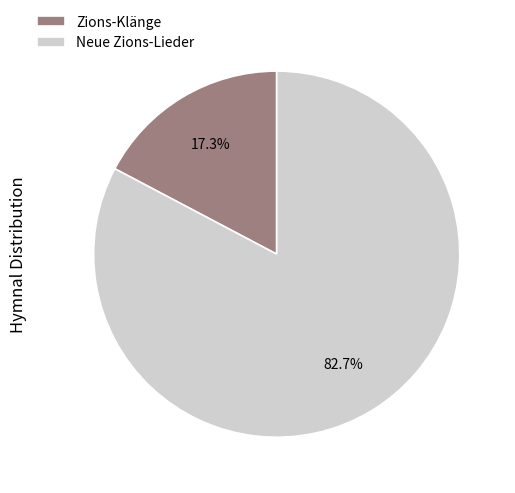

Do Zions-Klänge and Neue Zions-Lieder together represent more than half of the pie?

Yes